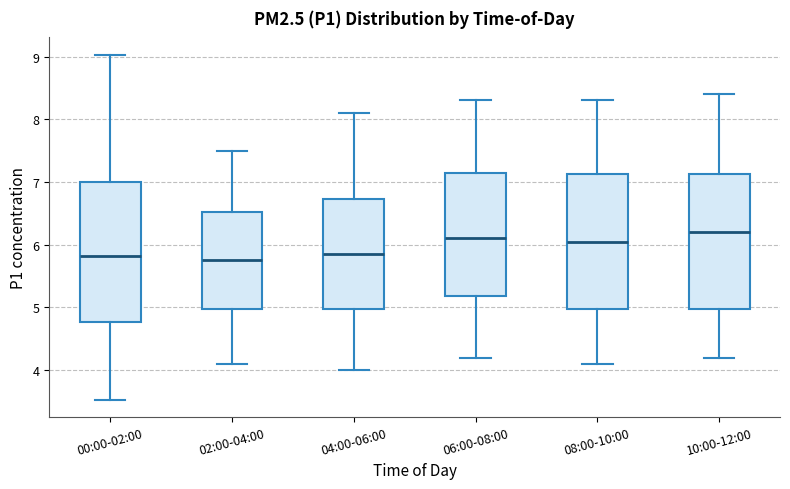

Where does the median line of the box for 06:00-08:00 sit on the y-axis? The values are not printed on the chart, so give them approximately, as read against the axis.

6.1